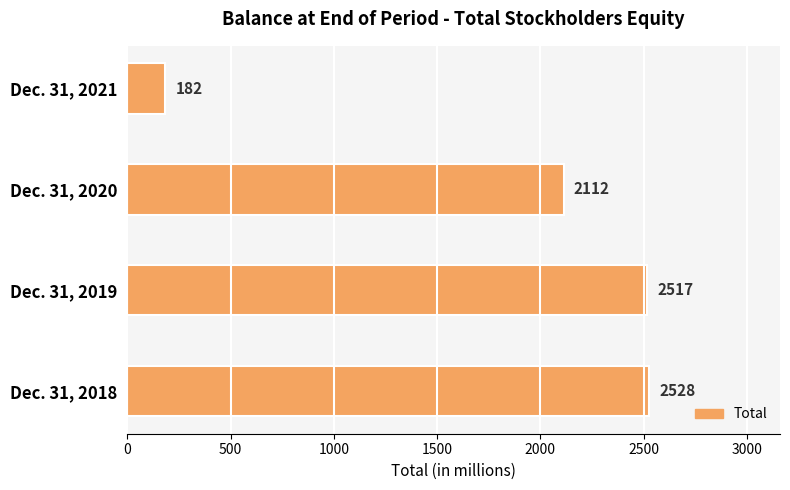

How many bars are there in total?

4